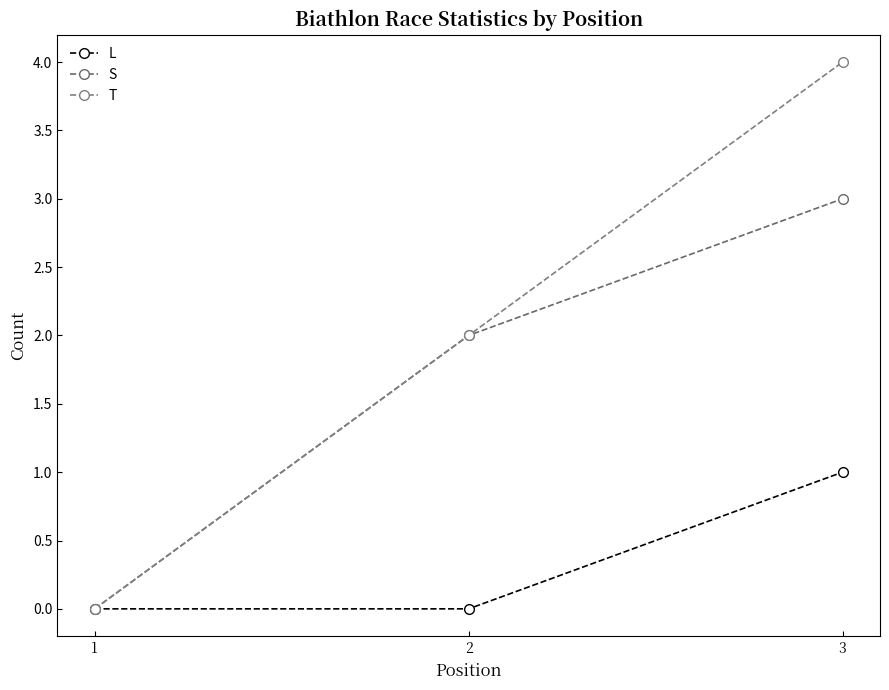

The T series shows 1 at 2. True or false?

False